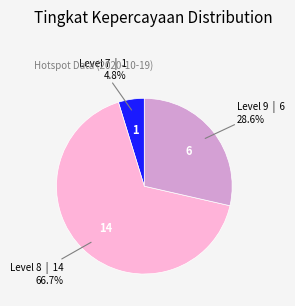

Is there any slice that represents more than half of the pie?

Yes